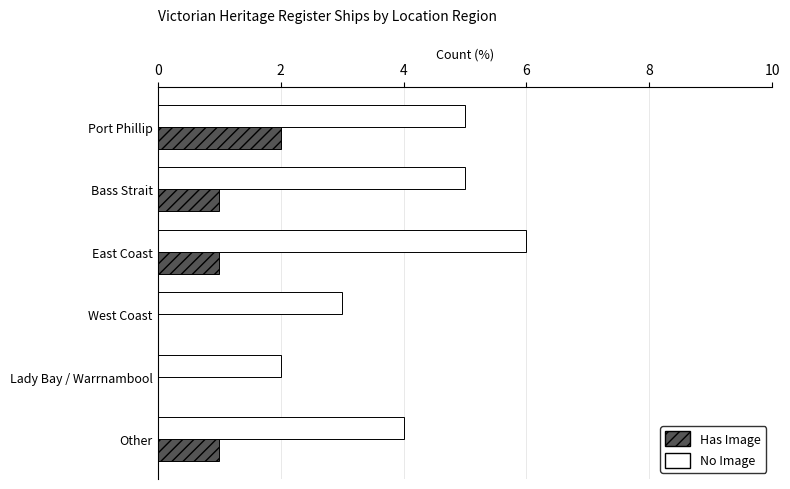

Which series changed the most between East Coast and Other?

No Image